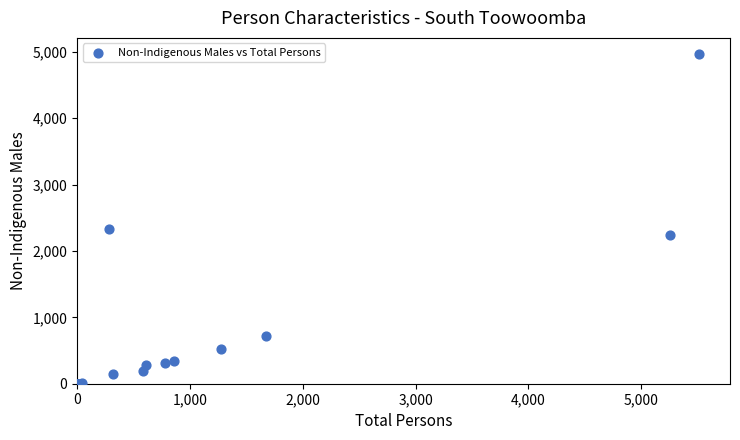

What Y value in the scatter plot is closest to 2480?

2335